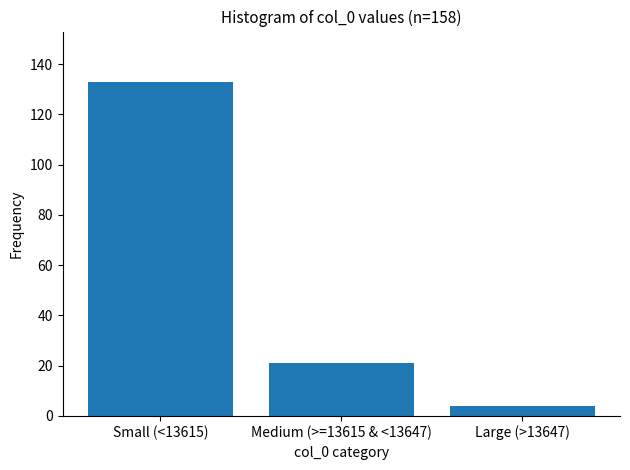

Reading left to right, transcribe all the data shown in this chart.

Small (<13615)=133	Medium (>=13615 & <13647)=21	Large (>13647)=4